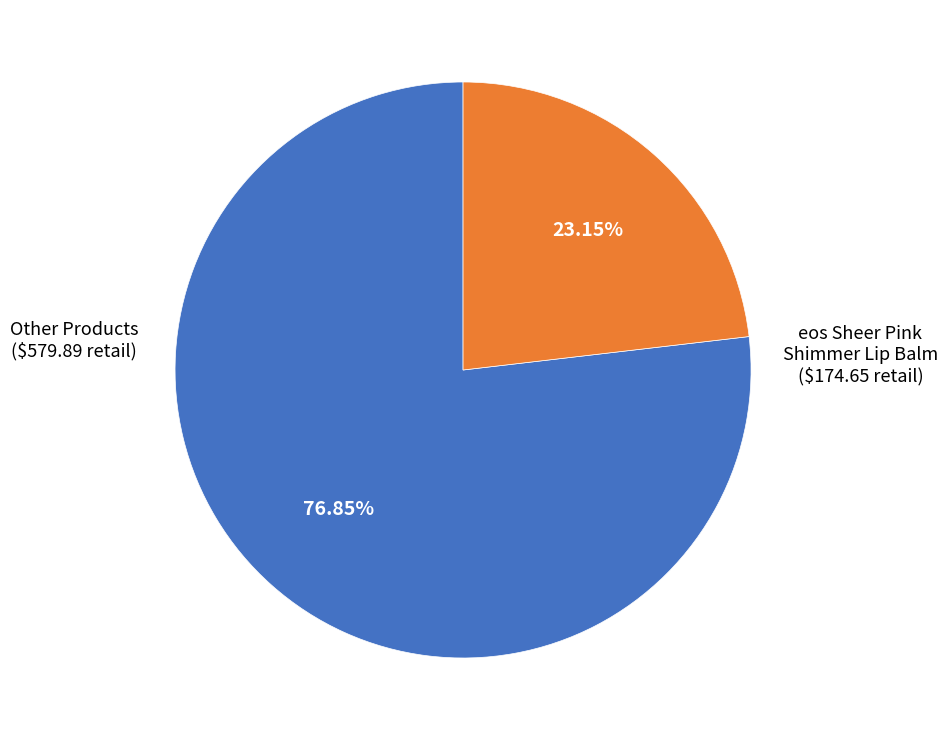

Is there a majority slice in this chart?

Yes